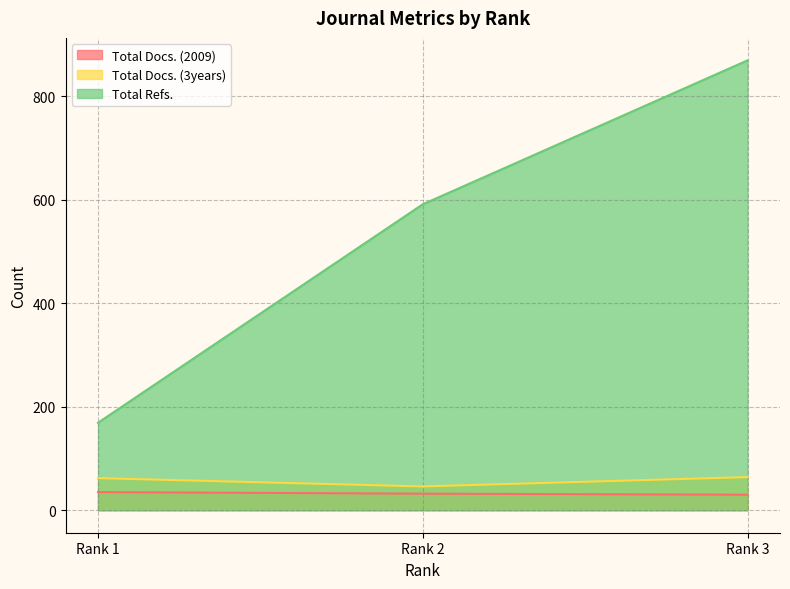

How many values in the Total Docs. (3years) series are below 62?

1